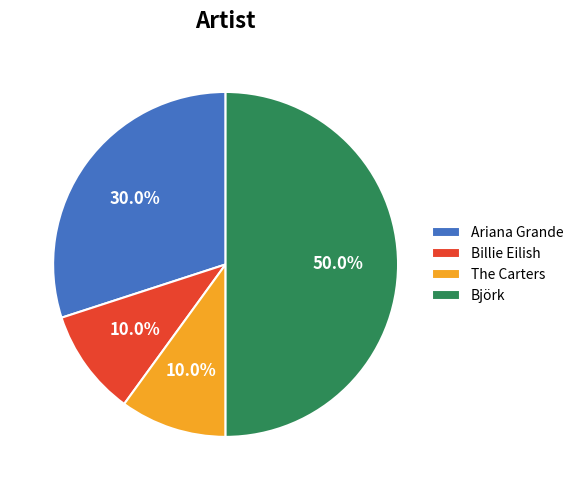

How many segments does this pie chart have?

4